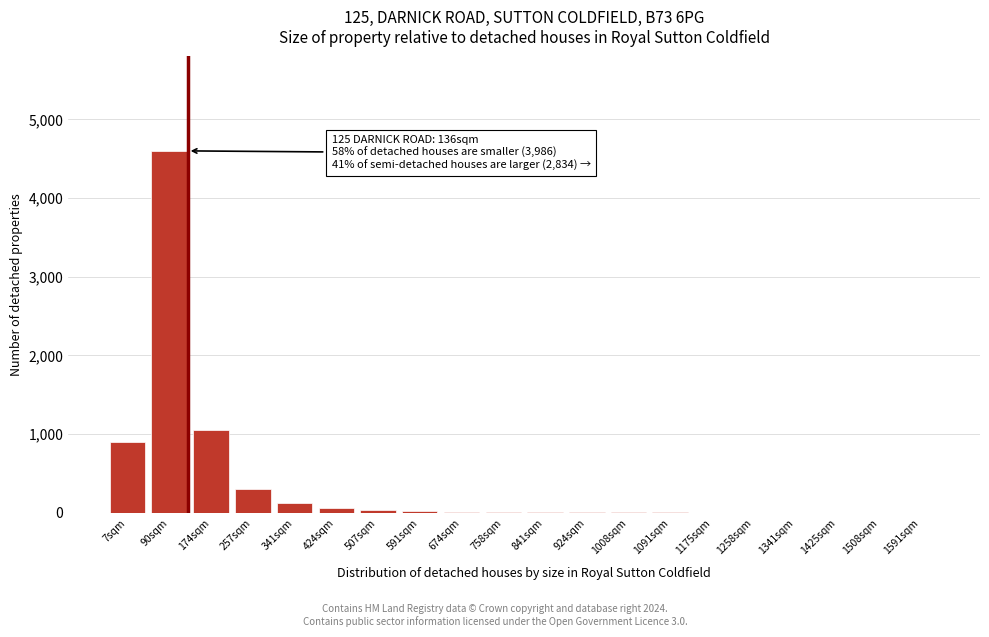

The chart shows a value of 120 at 341sqm. True or false?

True